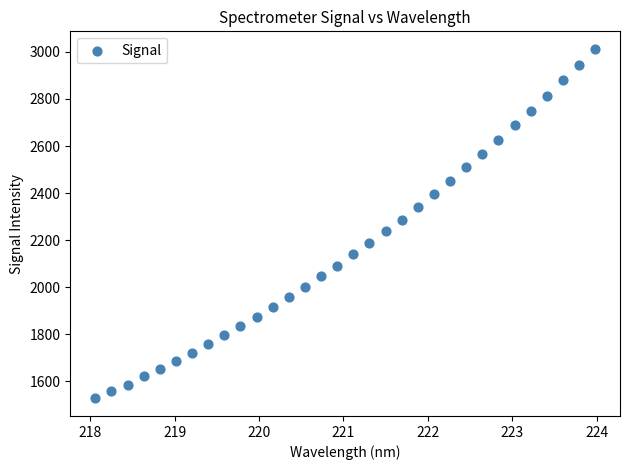

What is the range of X values (max minus min)?

5.9